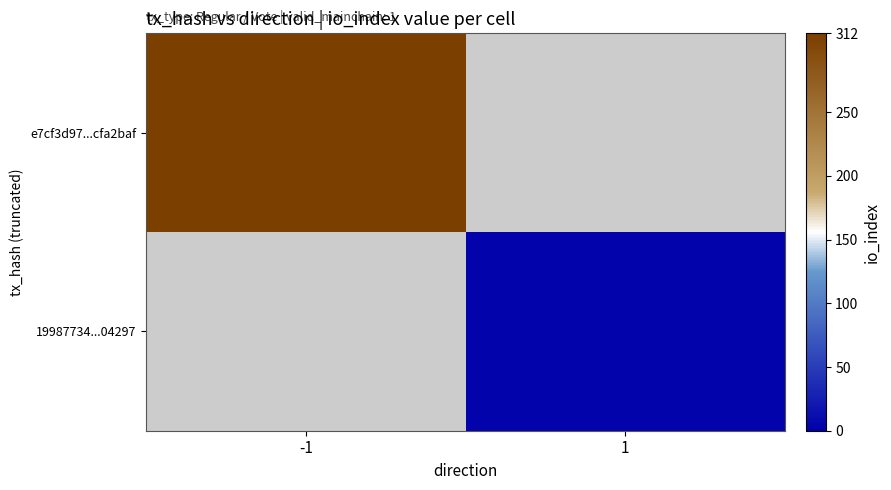

How many values in e7cf3d97...cfa2baf are above zero?

1